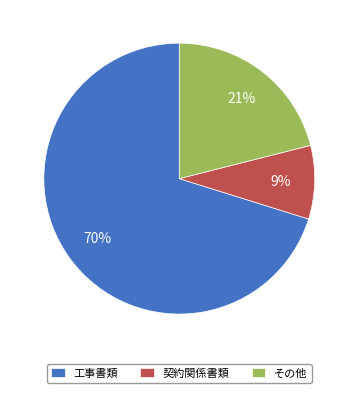

Does 工事書類 represent more than half of the total?

Yes